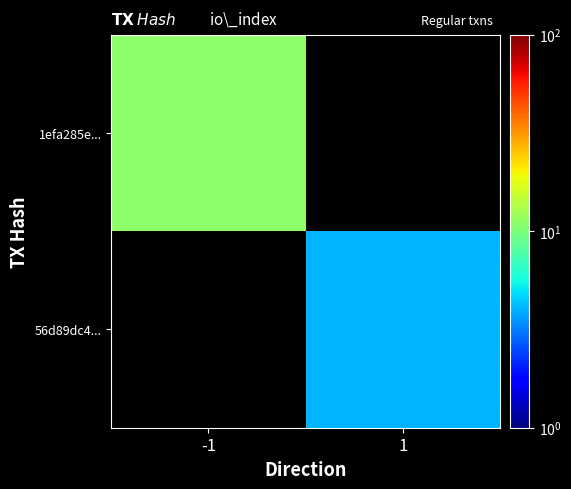

Which label corresponds to the smallest value in the chart?

1